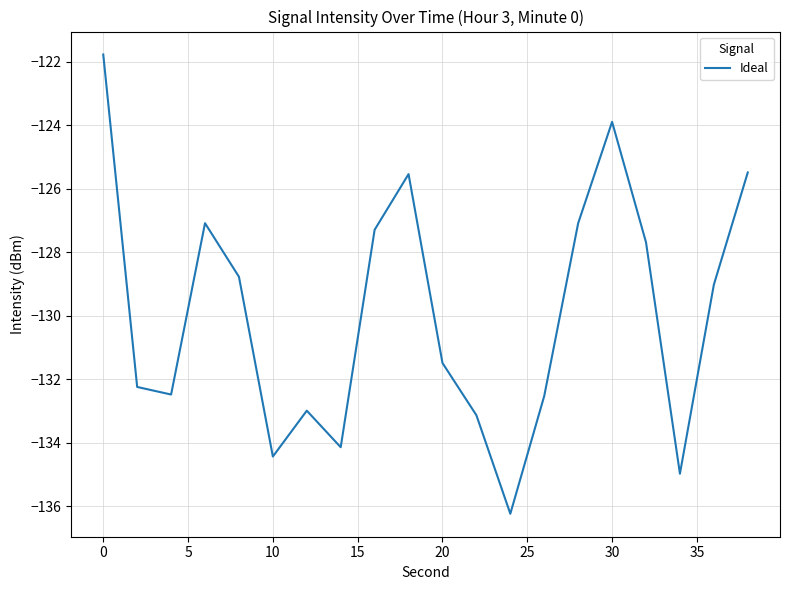

What is the maximum value shown in the chart?

-121.8